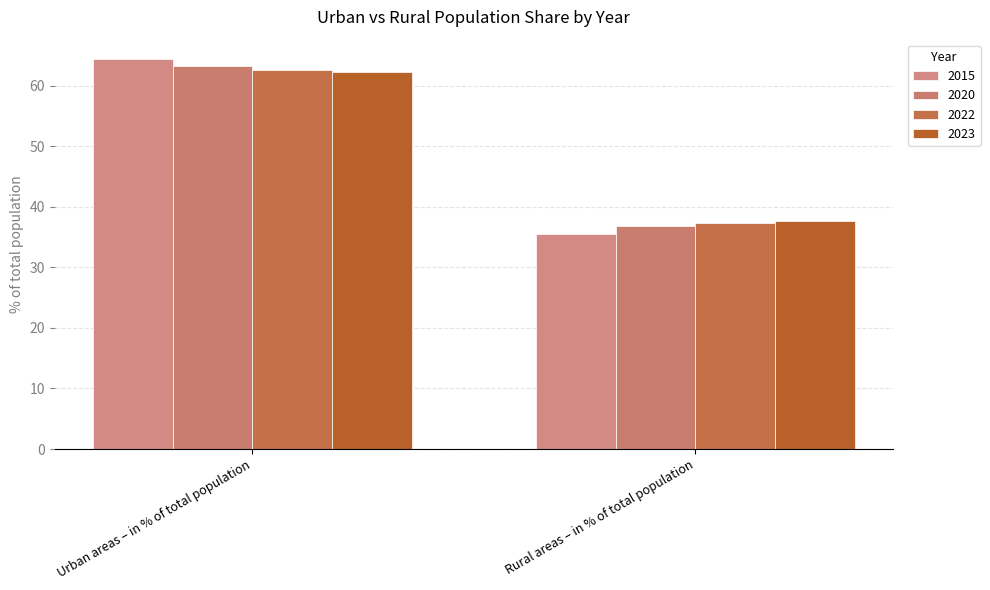

Which series has the largest range (max minus min)?

2015